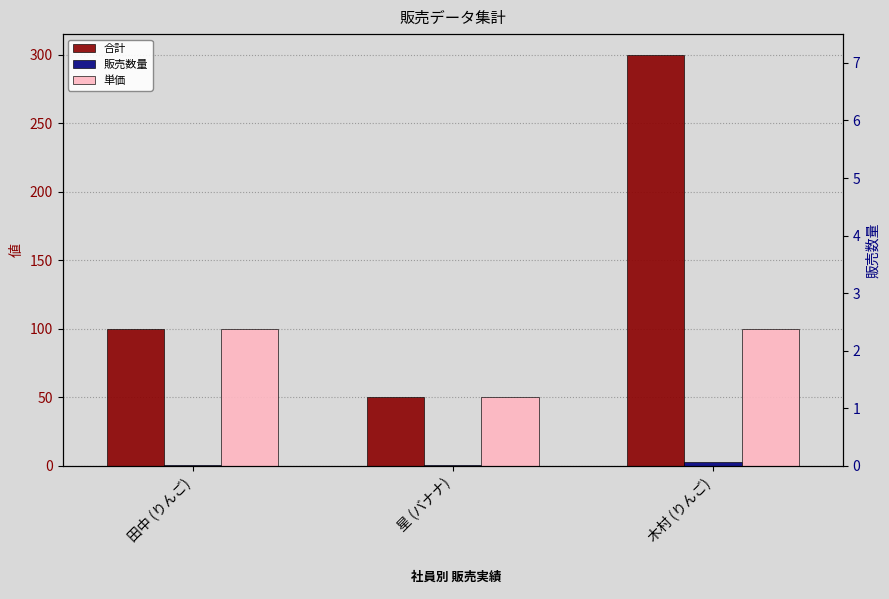

What is the label of the 2nd bar from the right?

星 (バナナ)